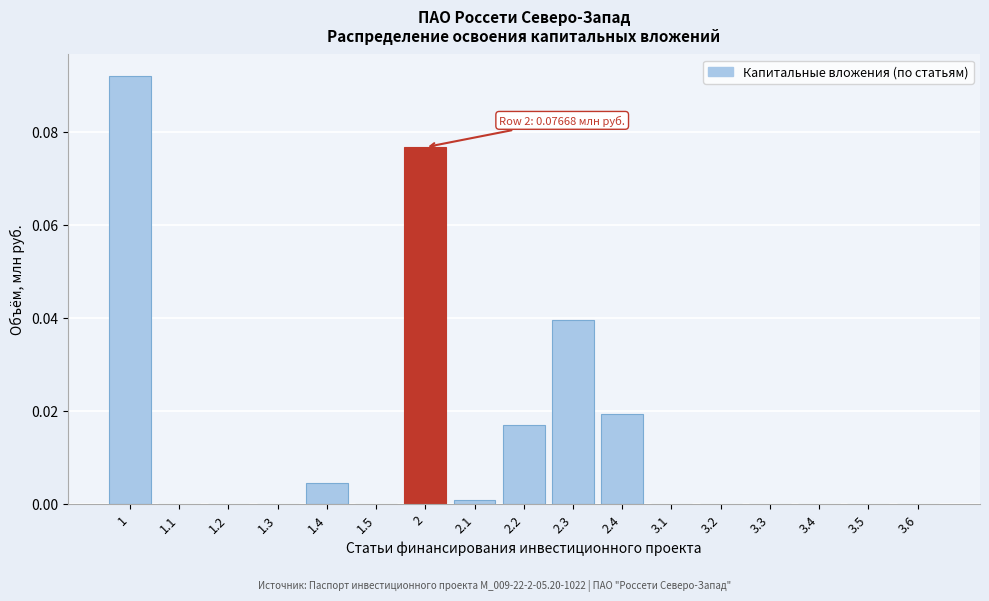

Between 2.3 and 3.1, which is larger?

2.3